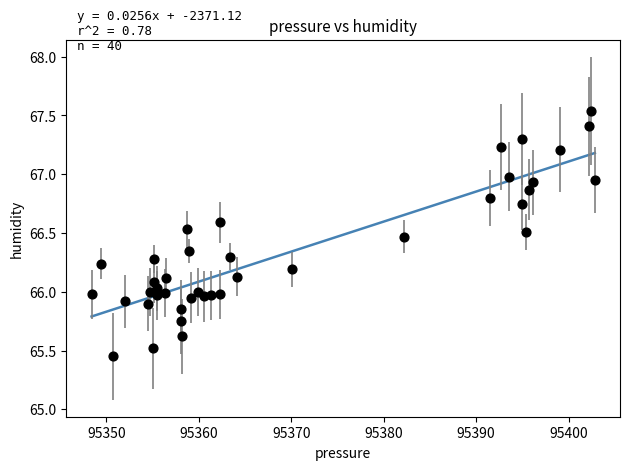

What is the range of X values (max minus min)?

54.4